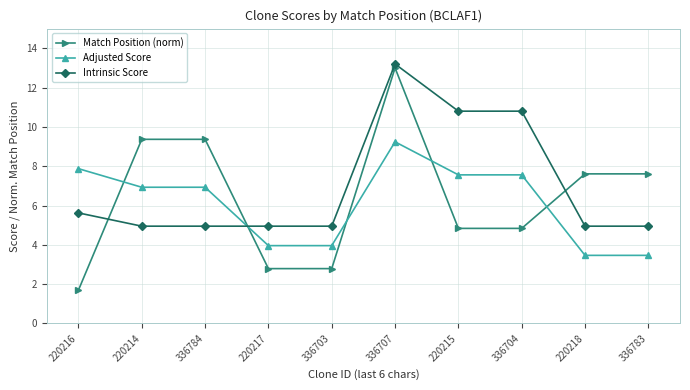

At which category is the sum across all series the highest?

336707